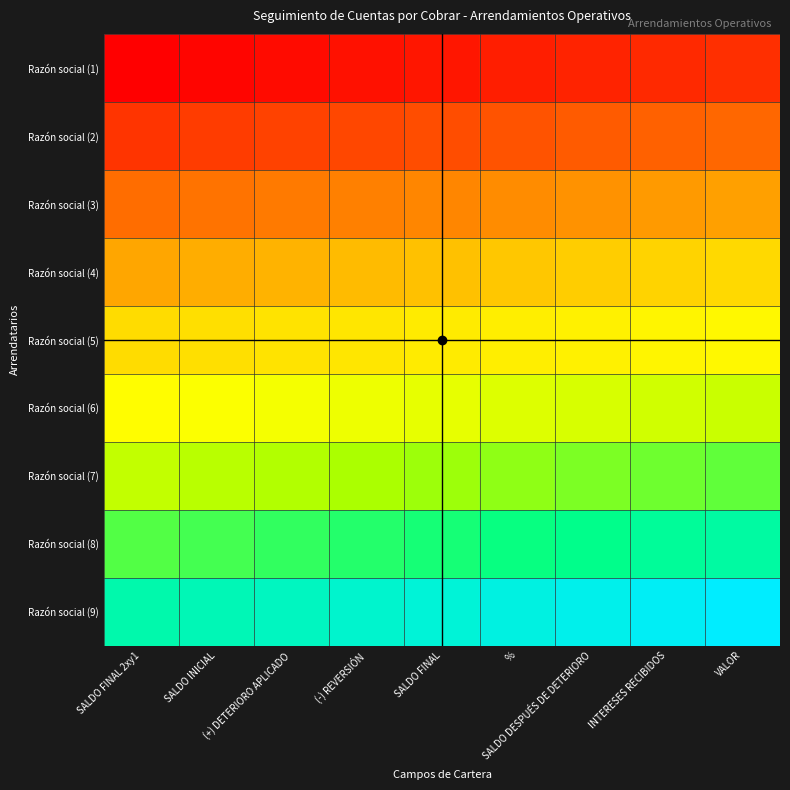

Between INTERESES RECIBIDOS and VALOR, which series saw the biggest shift?

Razón social (1)